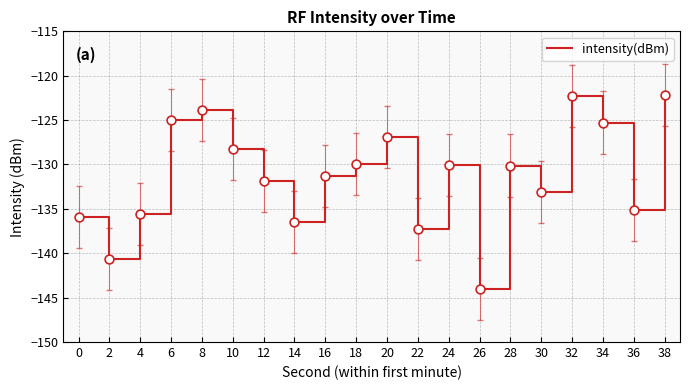

Which has a higher value, 36 or 14?

36